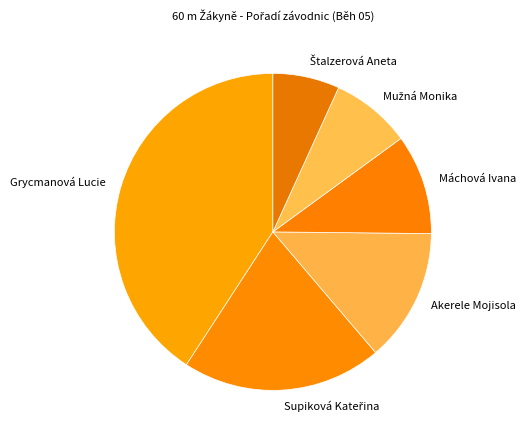

Which category has the biggest portion of the pie?

Grycmanová Lucie